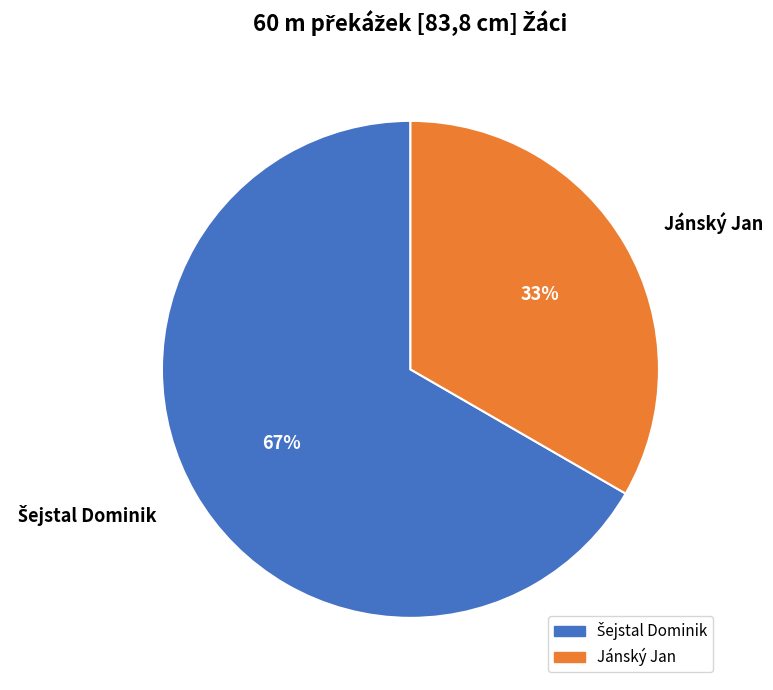

Does Jánský Jan account for over 50% of the chart?

No